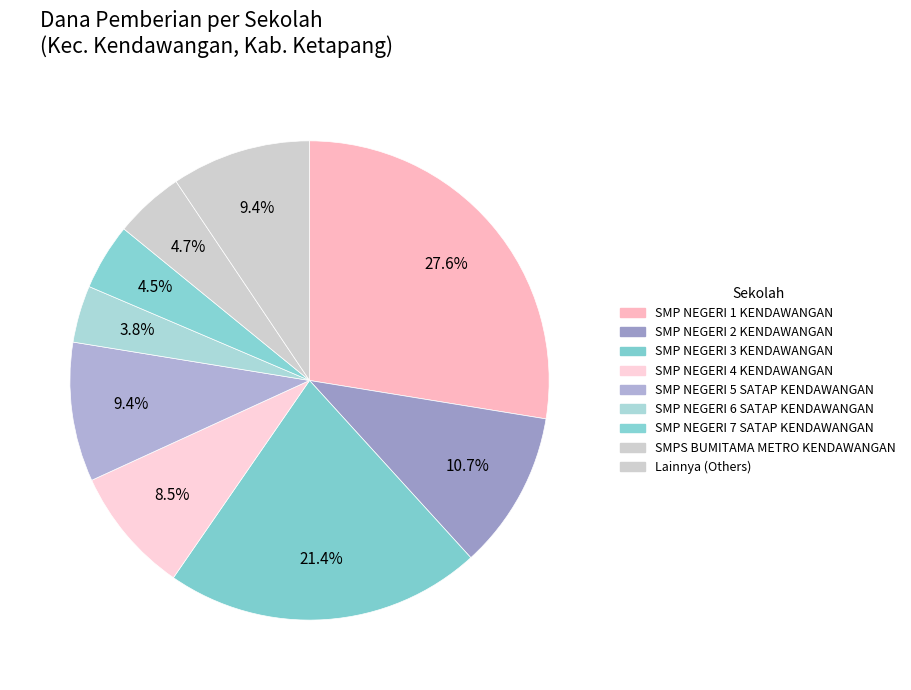

Which slice is the largest?

SMP NEGERI 1 KENDAWANGAN